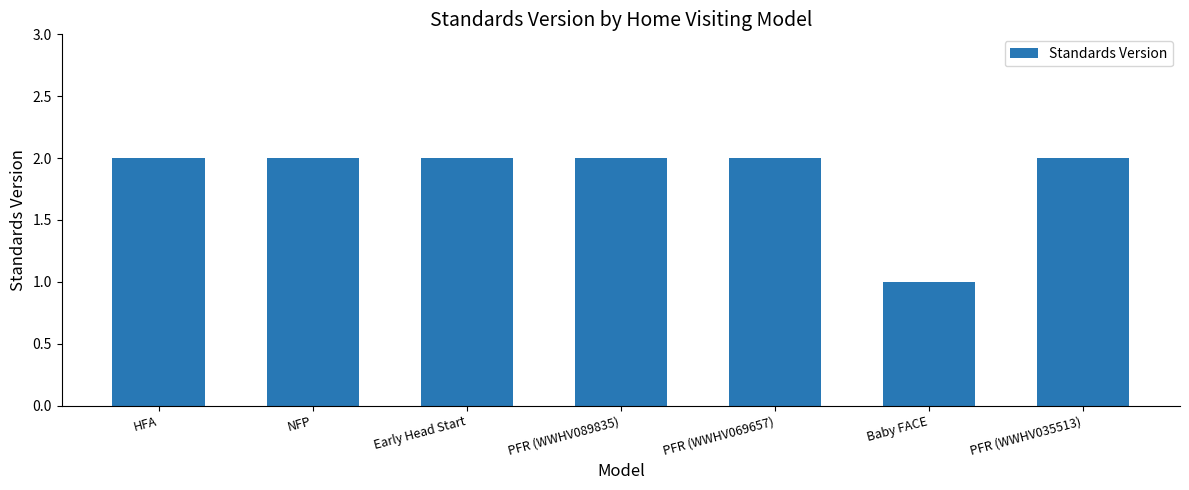

Are the bars horizontal?

No